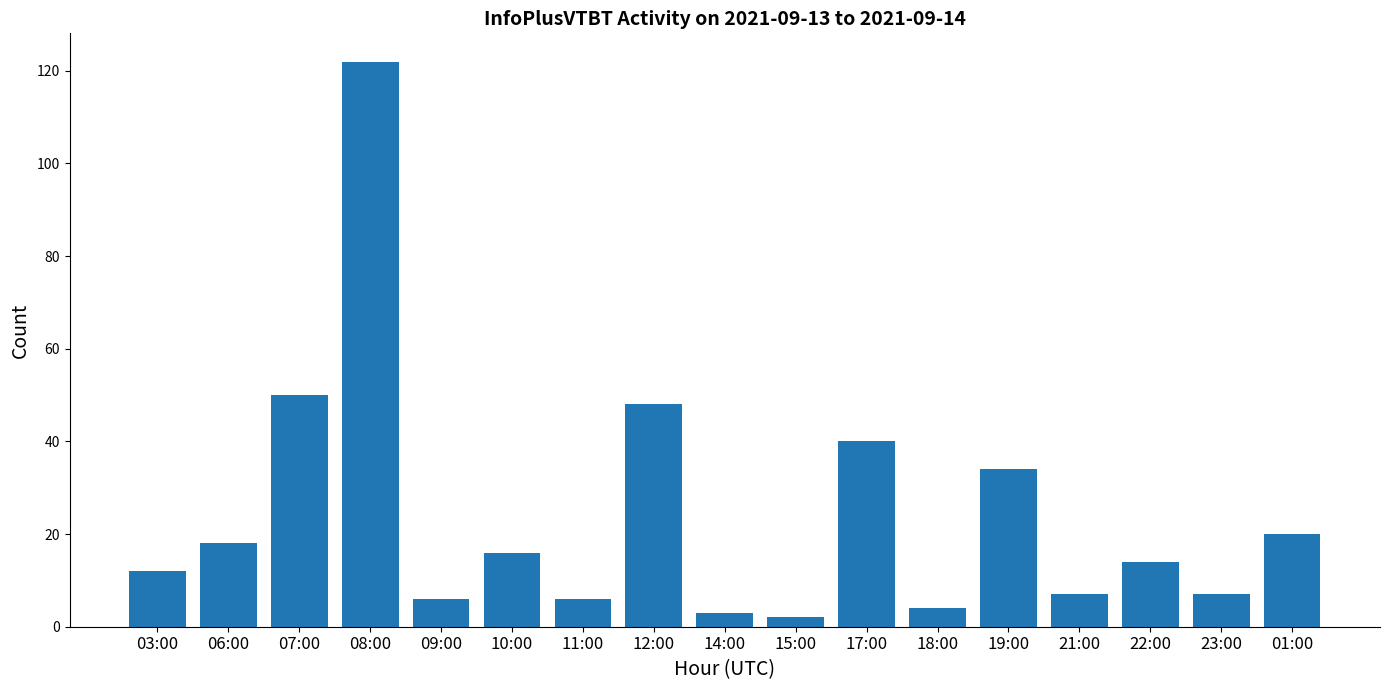

What is the label of the 15th bar from the left?

22:00